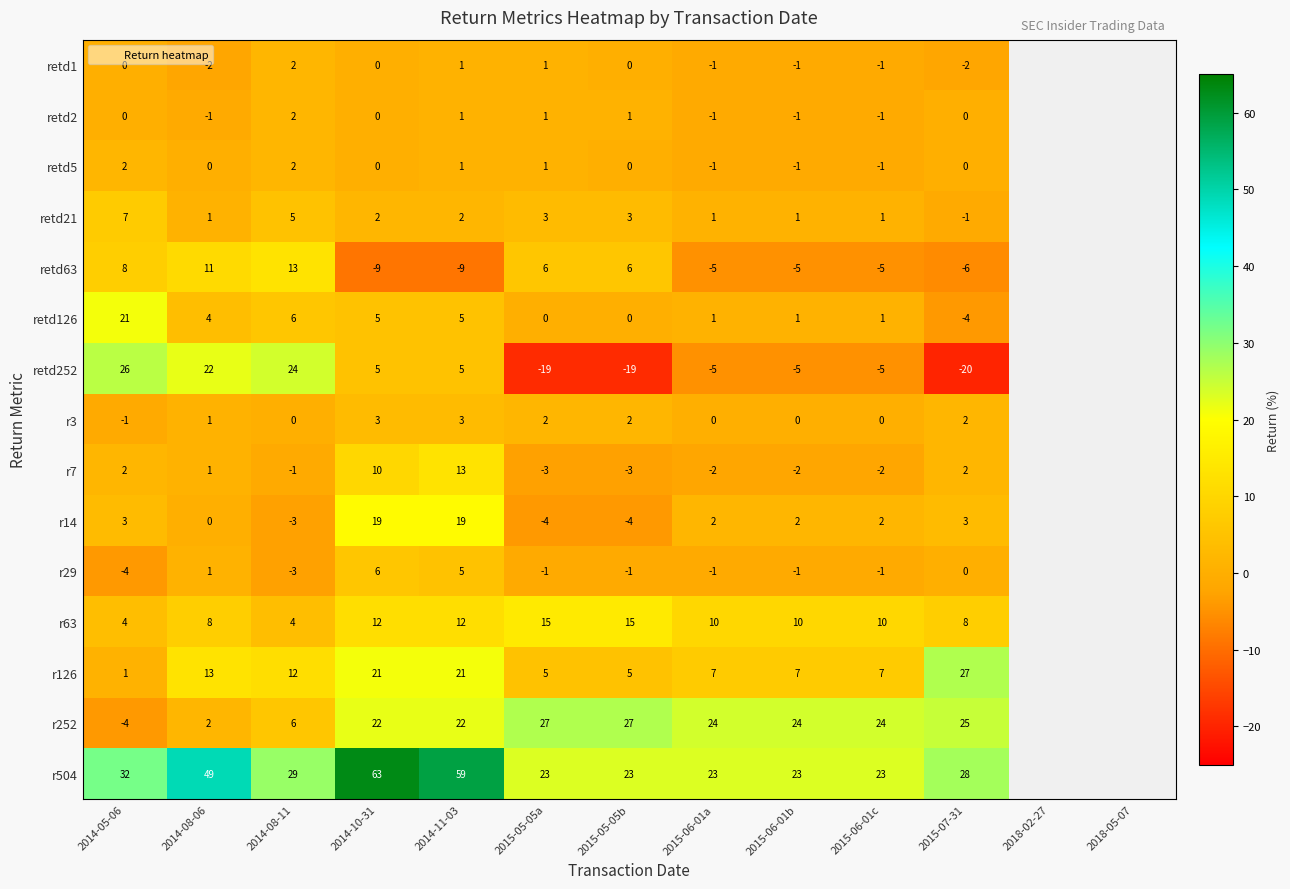

Which has a higher value, 2018-02-27 or 2015-06-01c?

2015-06-01c